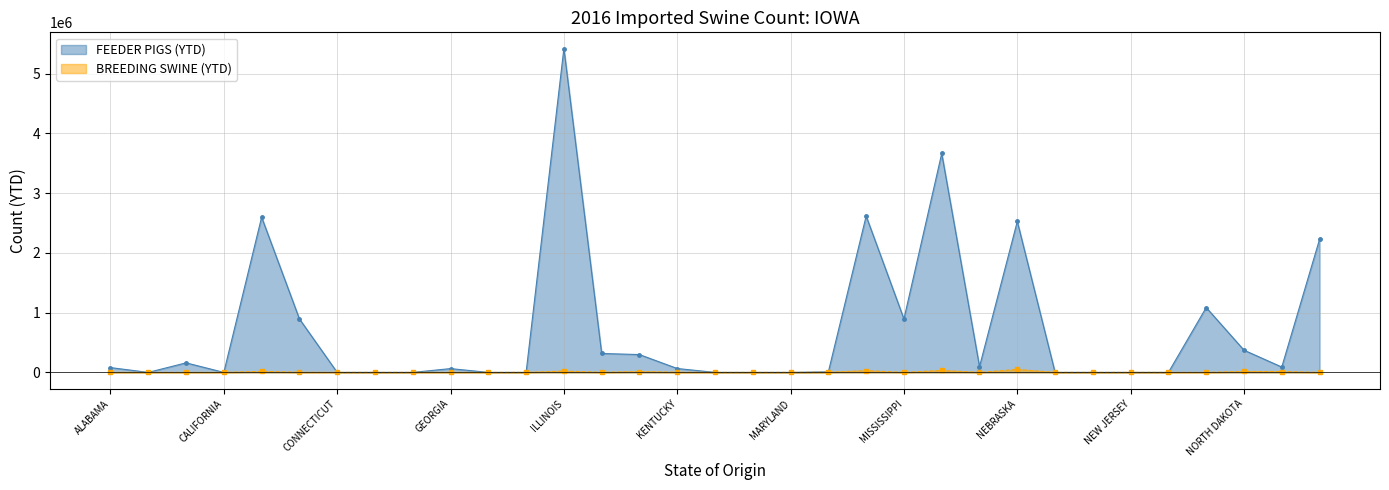

Where do BREEDING SWINE (YTD) and FEEDER PIGS (YTD) first cross each other?

ALABAMA and ARIZONA